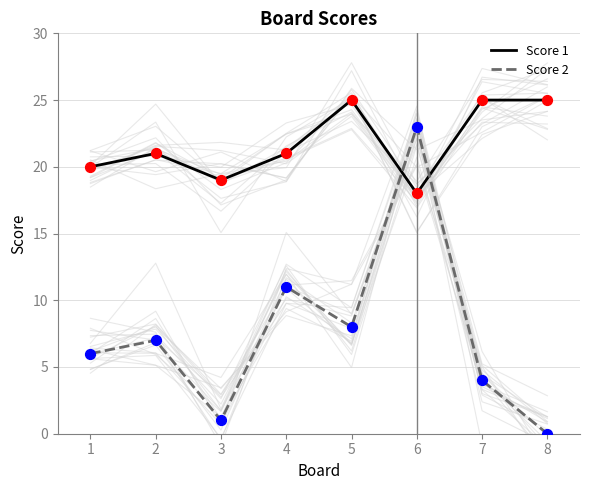

Which series reaches the minimum Y coordinate?

Score 2